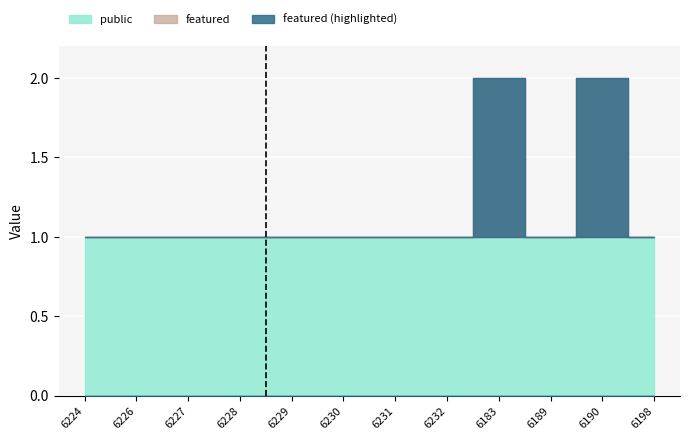

What is the sum of all public values?

12